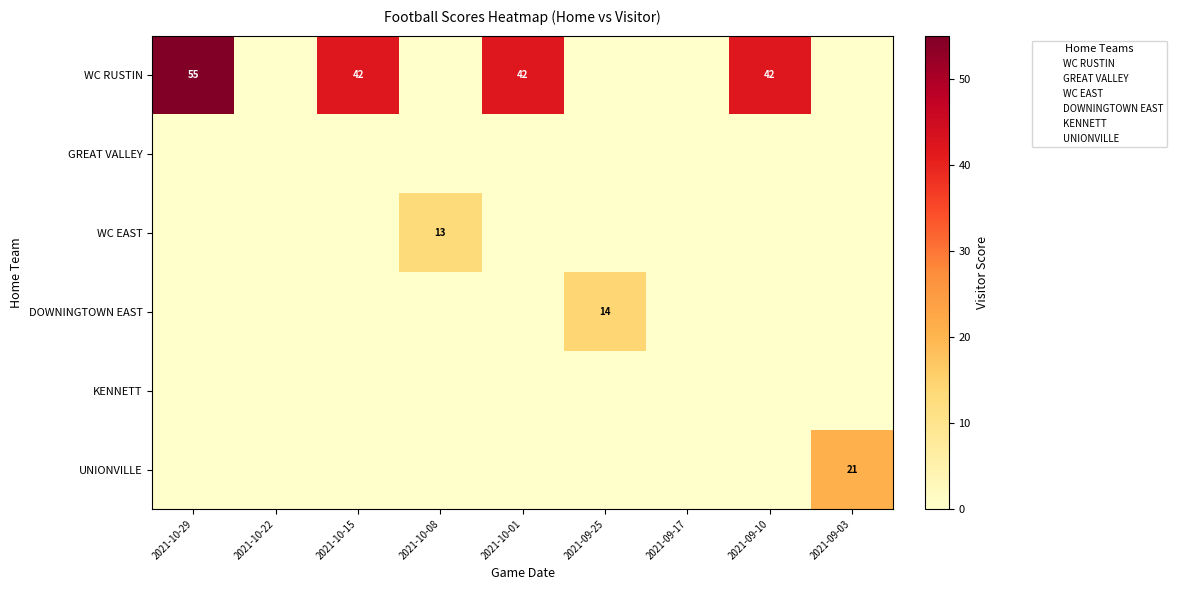

What is the sum of all WC EAST values?

13